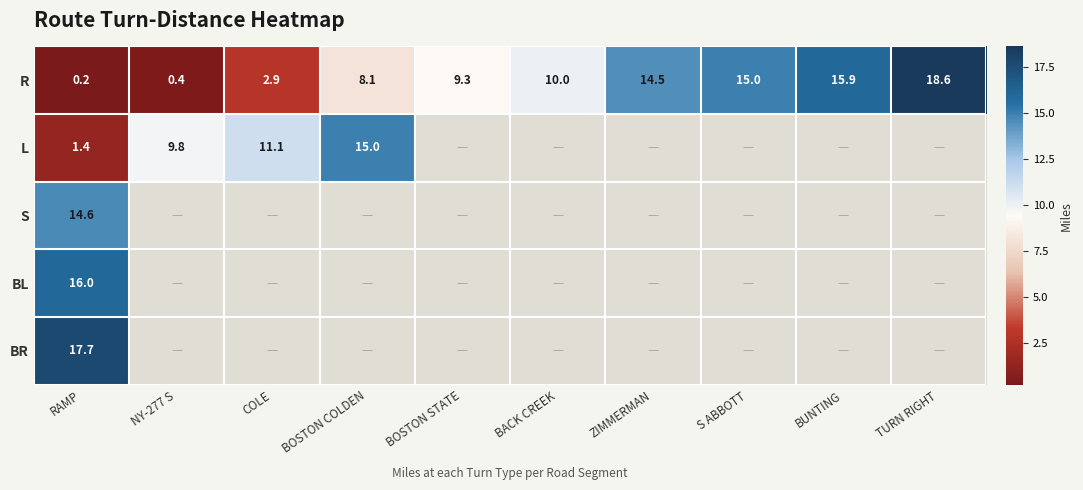

List the labels in order of R value, smallest first.

RAMP, NY-277 S, COLE, BOSTON COLDEN, BOSTON STATE, BACK CREEK, ZIMMERMAN, S ABBOTT, BUNTING, TURN RIGHT